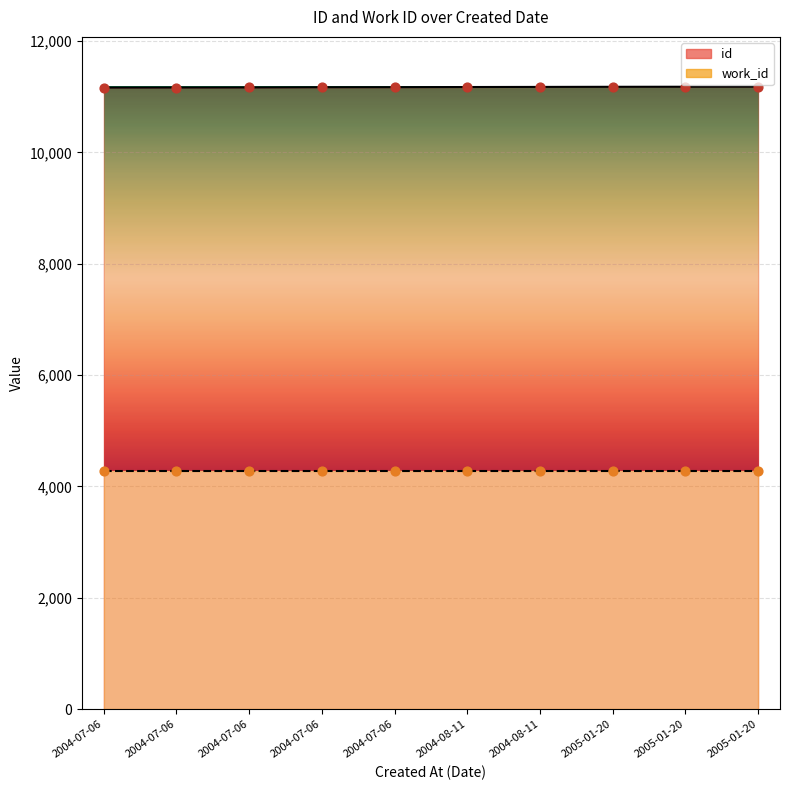

What is the change in value from 2004-07-06 to 2004-07-06?

+1